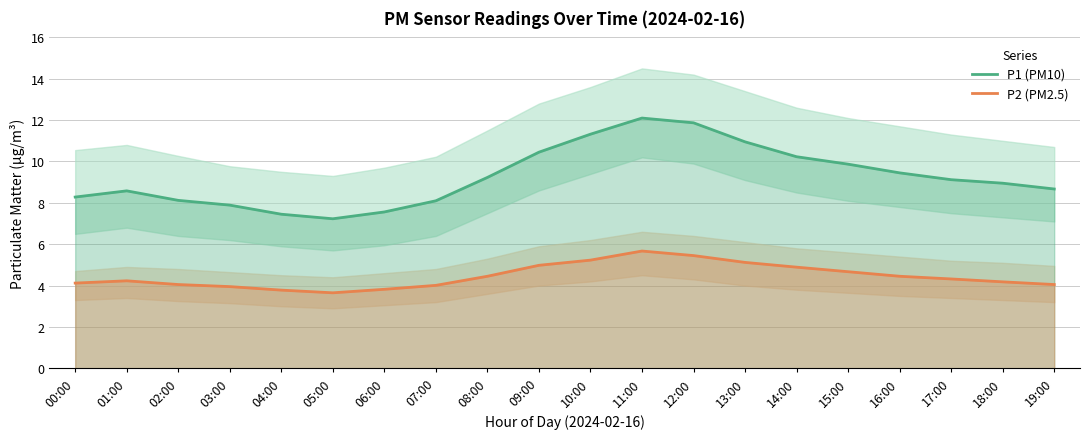

Which label corresponds to the smallest value in the chart?

05:00